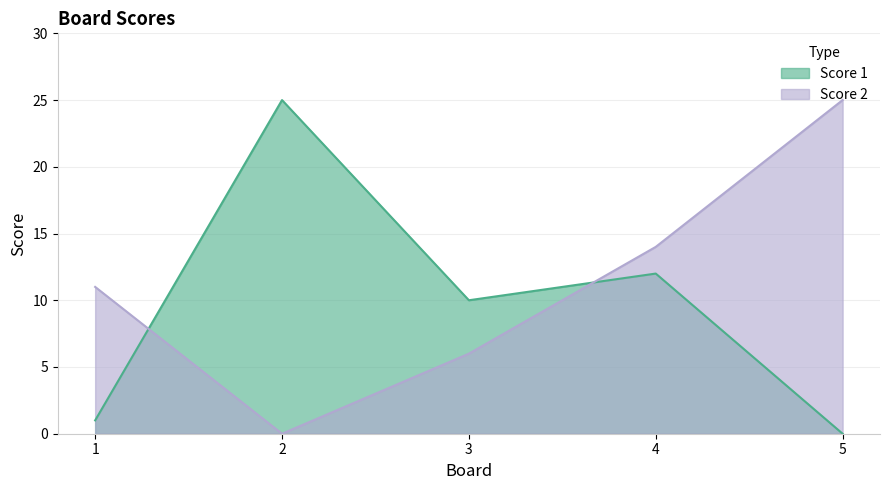

What is the difference between the maximum and second lowest values in the Score 1 series?

24